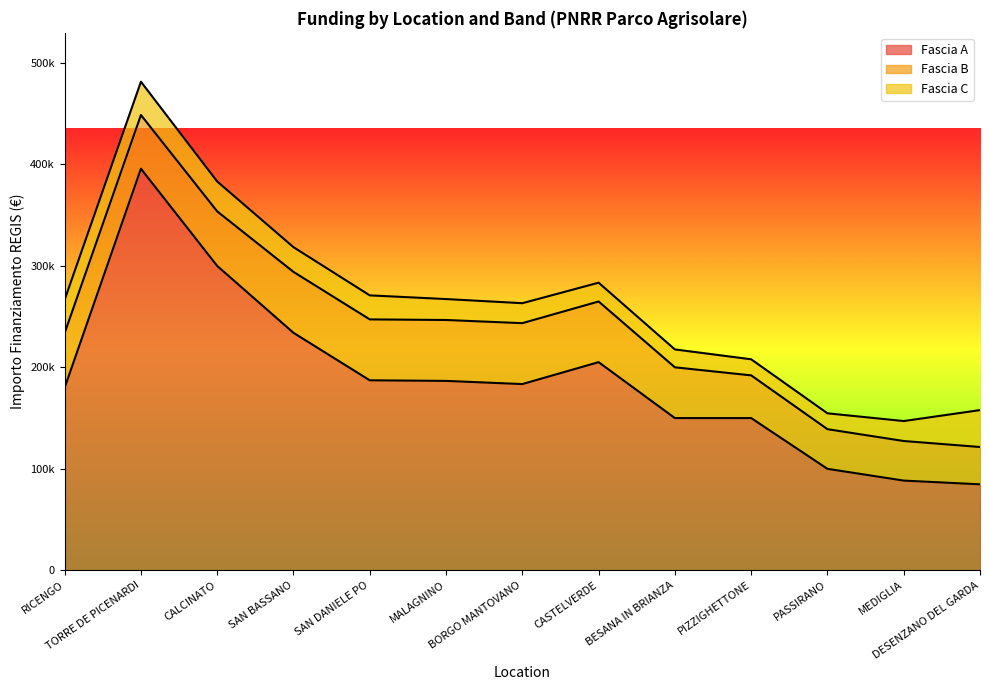

Reading left to right, extract all data points from this chart.

Fascia A: 180000.0	395644.9	299862.0	234000.0	187212.0	186624.0	183501.0	205092.0	150000.0	150000.0	100000.0	88400.0	84735.1
Fascia B: 53784.0	52920.0	53736.0	60000.0	60000.0	60000.0	60000.0	59760.0	50000.0	42066.0	39060.0	39000.0	36760.1
Fascia C: 32868.0	32804.9	29464.2	24354.0	23663.4	20632.0	19661.6	18516.0	17625.0	15844.0	15630.6	19661.6	36351.0